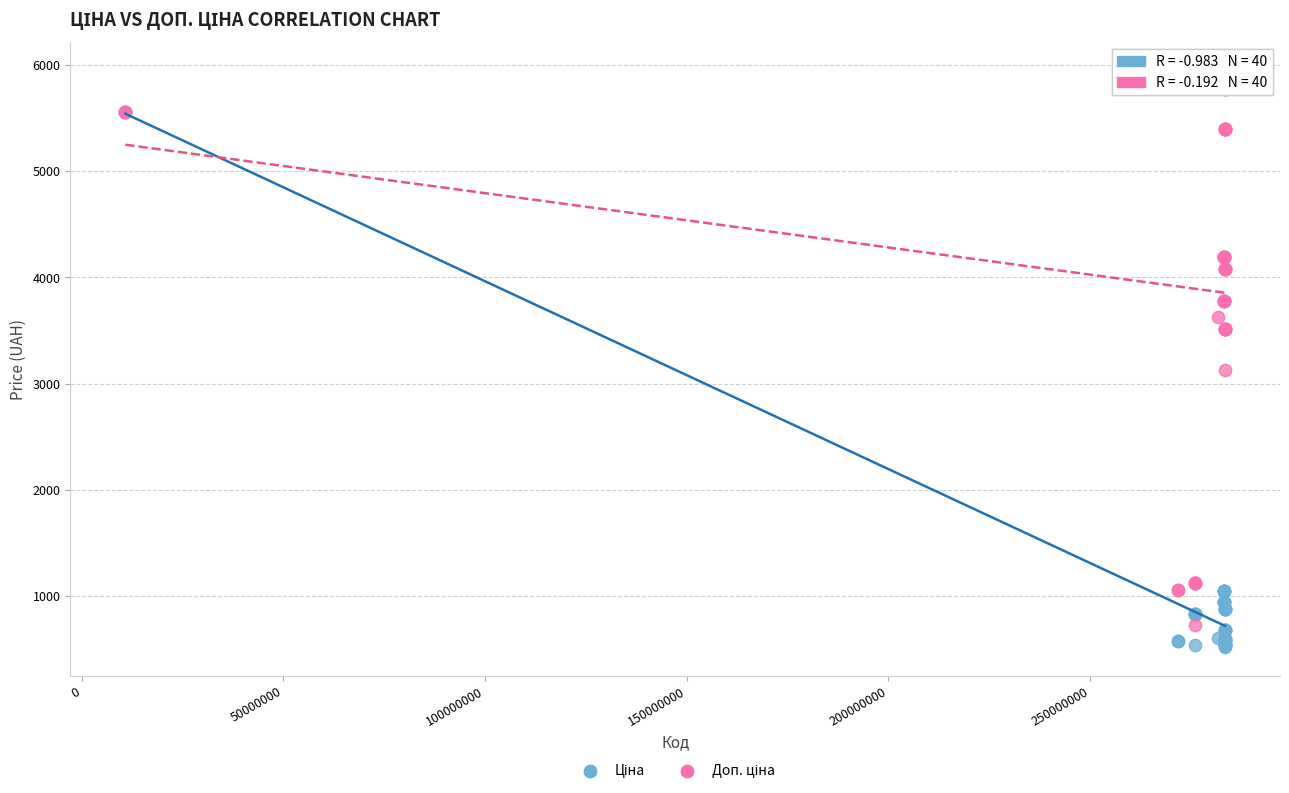

Across all series, what Y value is closest to 3230?

3123.8